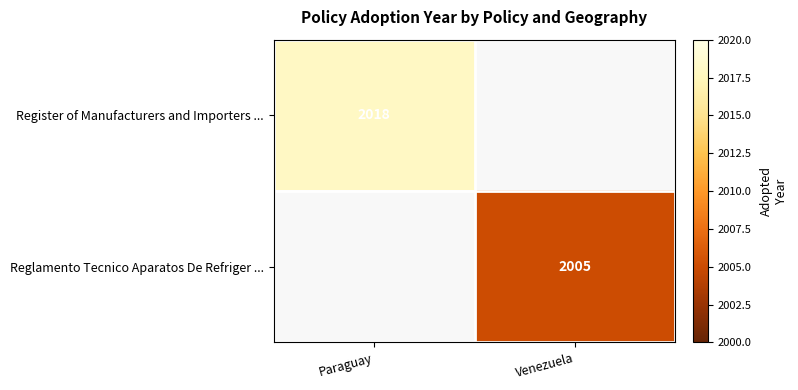

The value of Reglamento Tecnico Aparatos De Refriger ... at Venezuela is 2005. True or false?

True